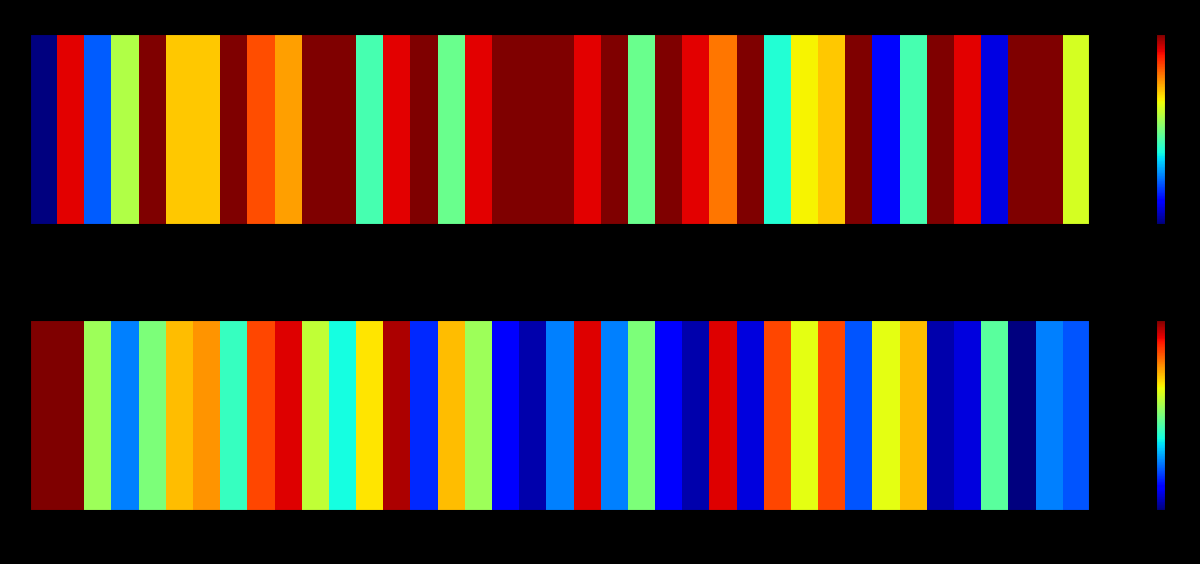

Count the number of values greater than 12.

19